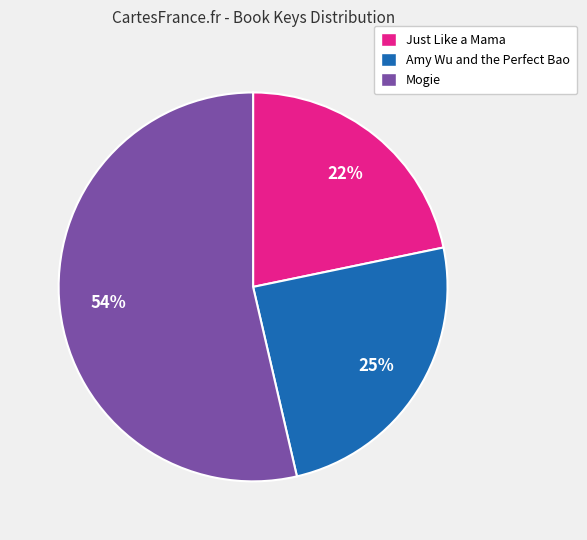

Approximately how many times larger is the value at Just Like a Mama compared to Amy Wu and the Perfect Bao?

0.9